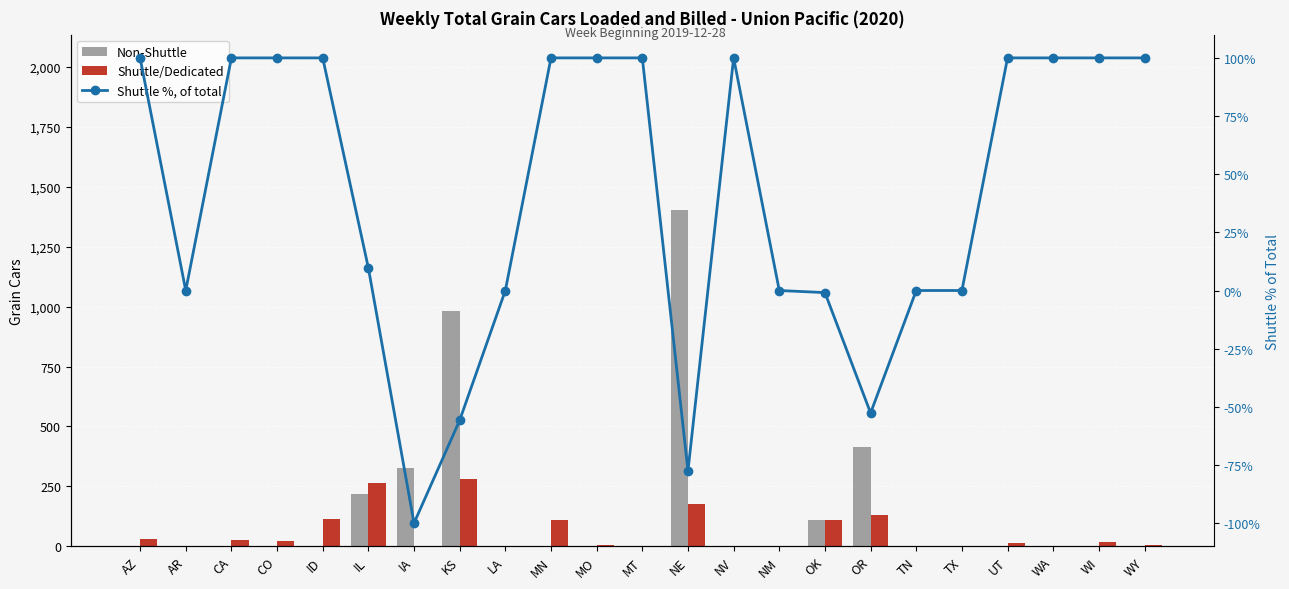

Between MN and MO, which is larger?

MN